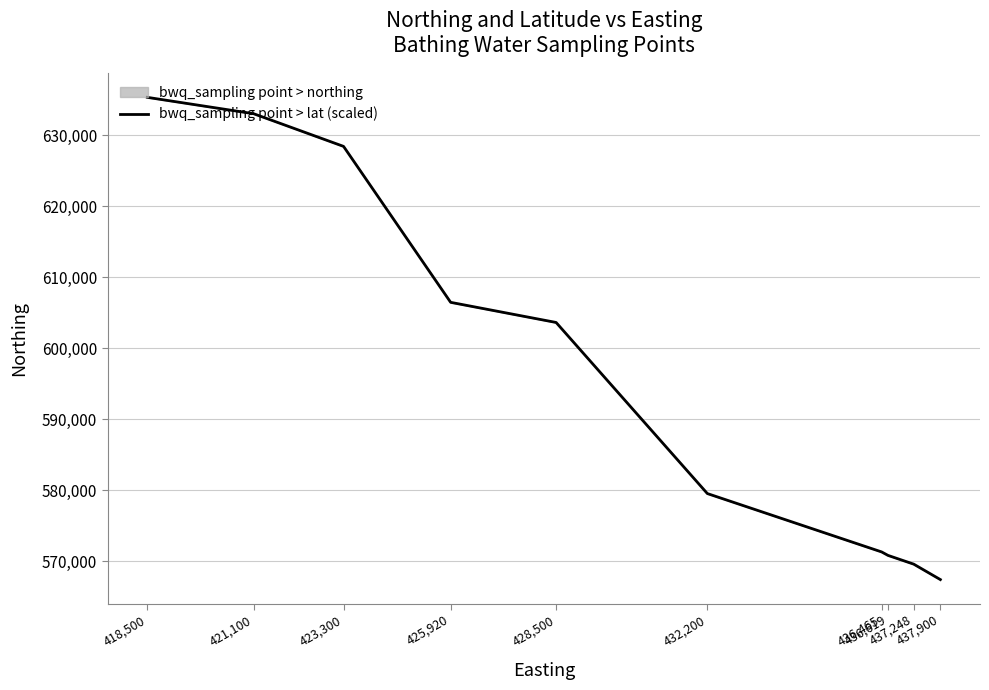

Does the chart display data point markers on the line(s)?

No